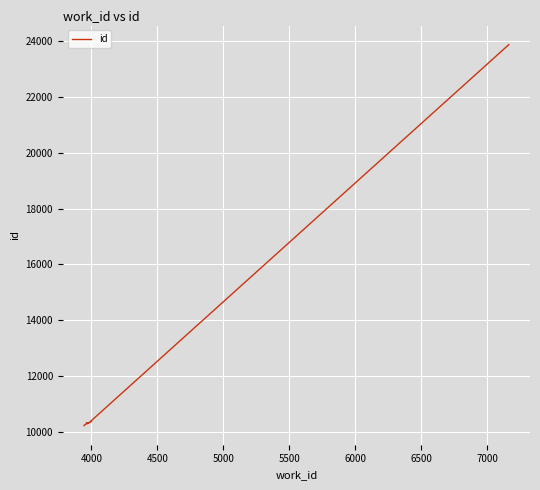

What is the difference between the second highest and minimum values?

13626